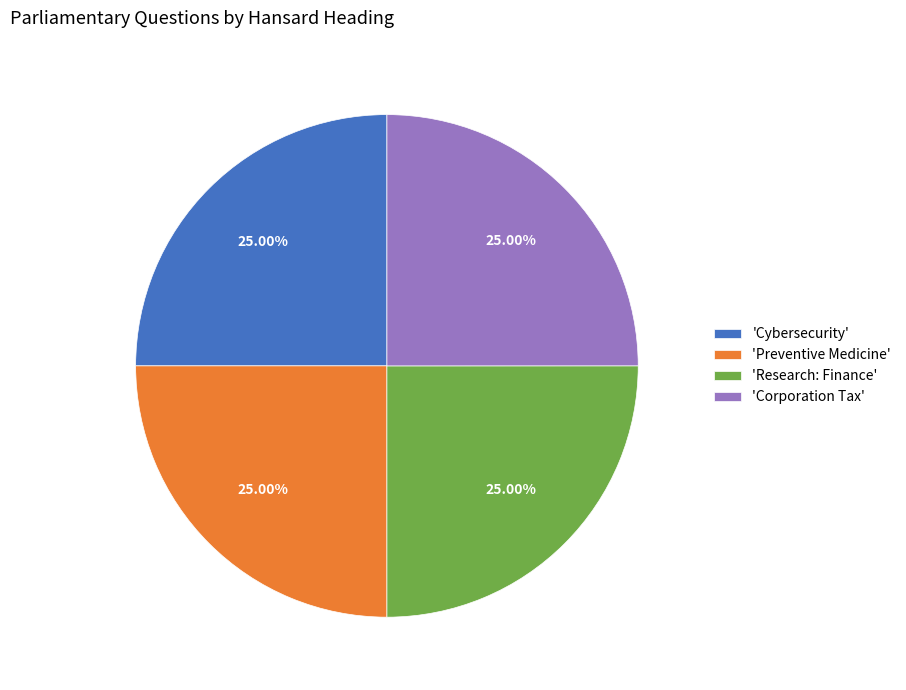

Does any single category account for the majority?

No